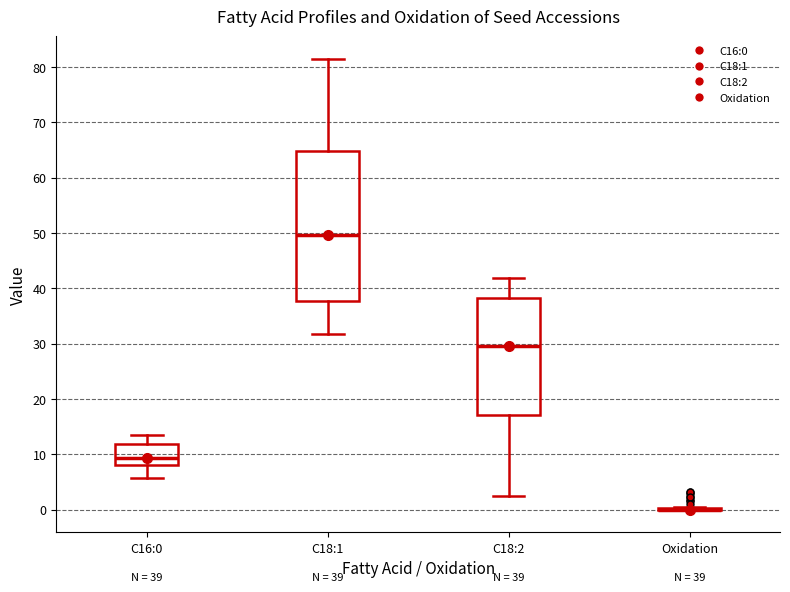

Which box is the tallest, from its lower edge to its upper edge?

C18:1